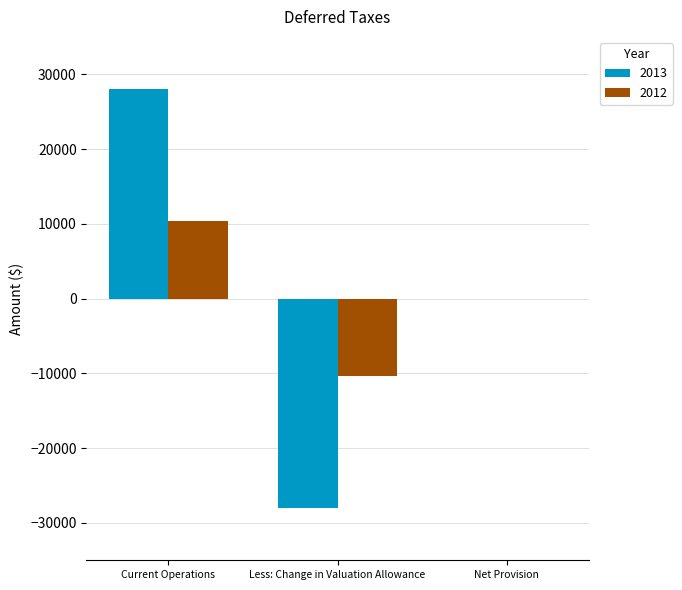

Reading left to right, extract all data points from this chart.

2013: Current Operations=28000	Less: Change in Valuation Allowance=-28000	Net Provision=0
2012: Current Operations=10324	Less: Change in Valuation Allowance=-10324	Net Provision=0